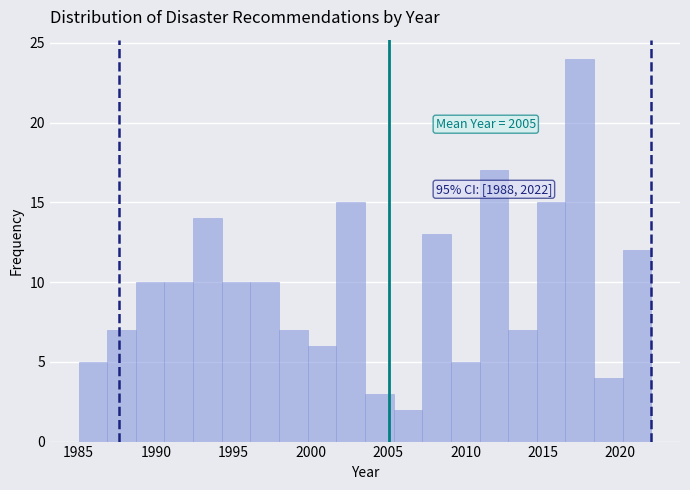

Around what value on the x-axis is the tallest bar? Give the approximate position of its centre, as read against the axis.

2017.5